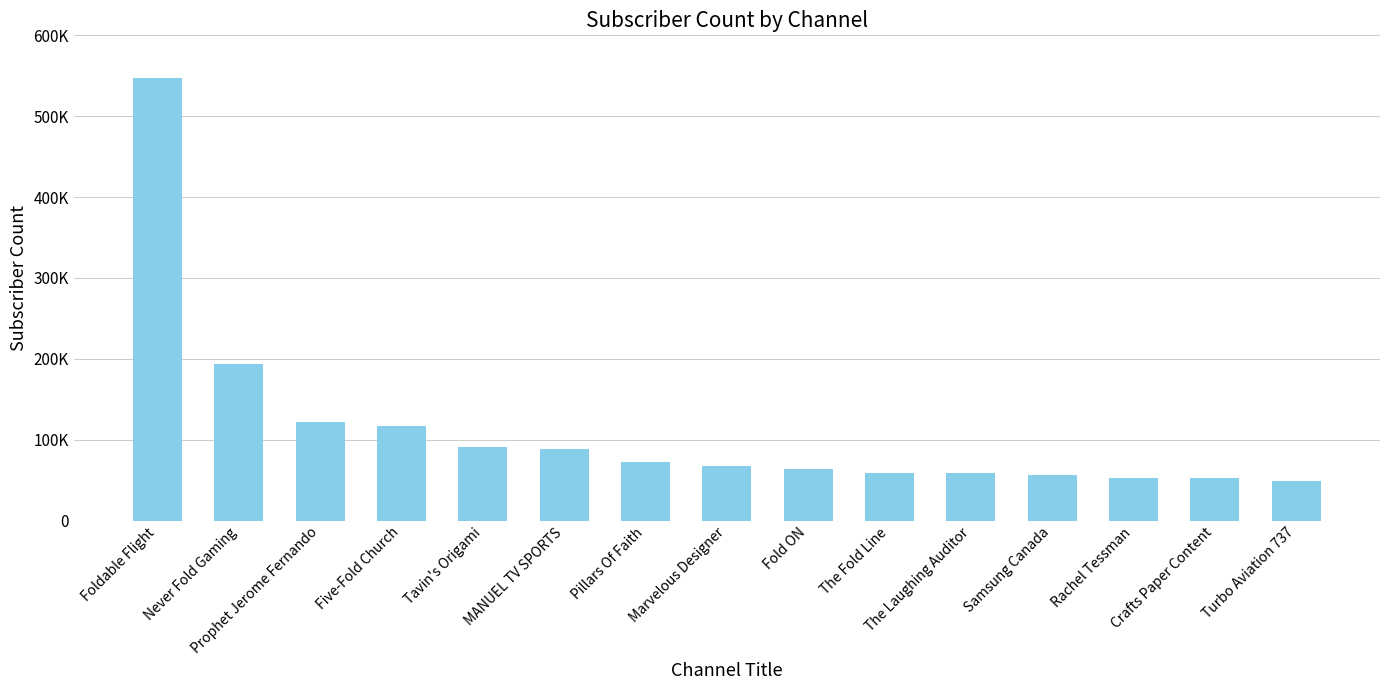

At which label is the value closest to 298100?

Never Fold Gaming